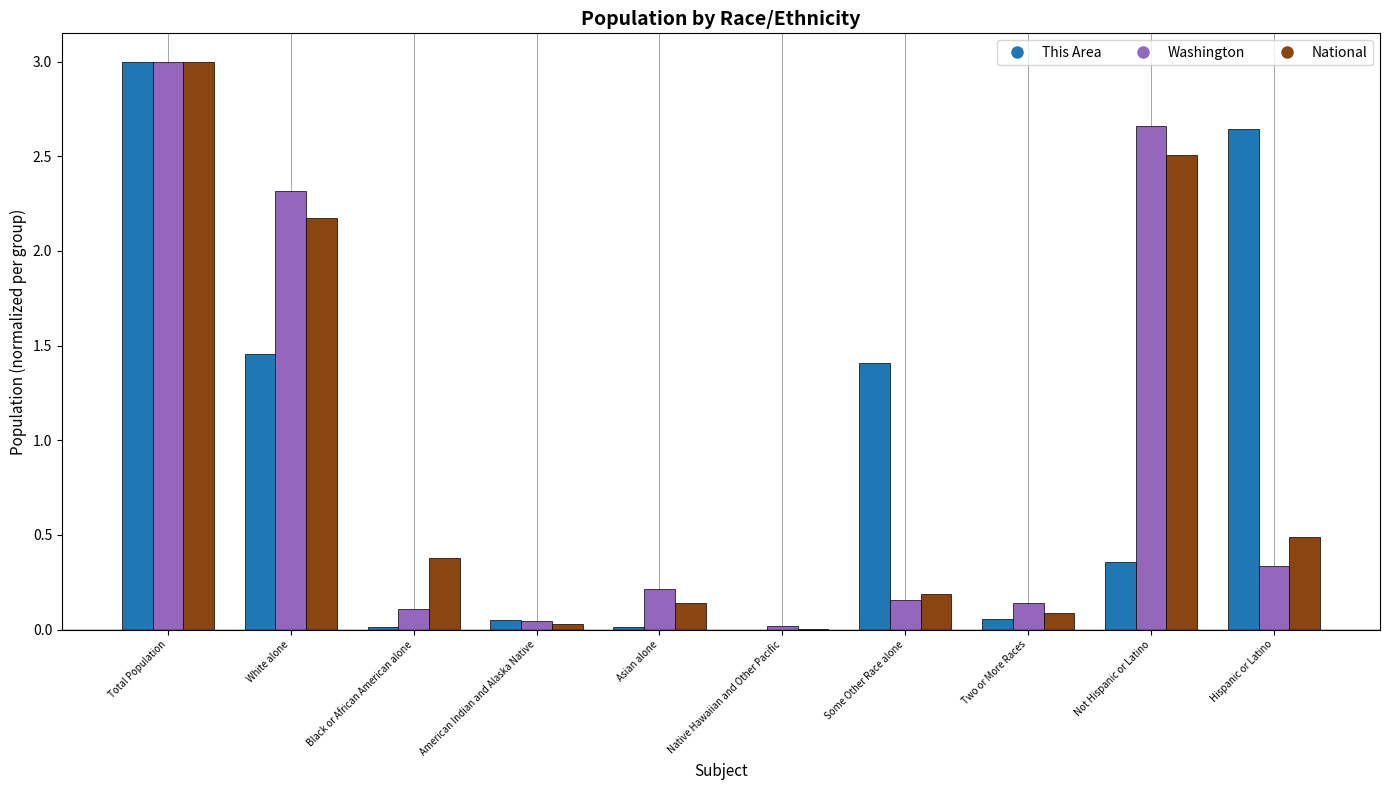

Does the chart contain stacked bars?

No